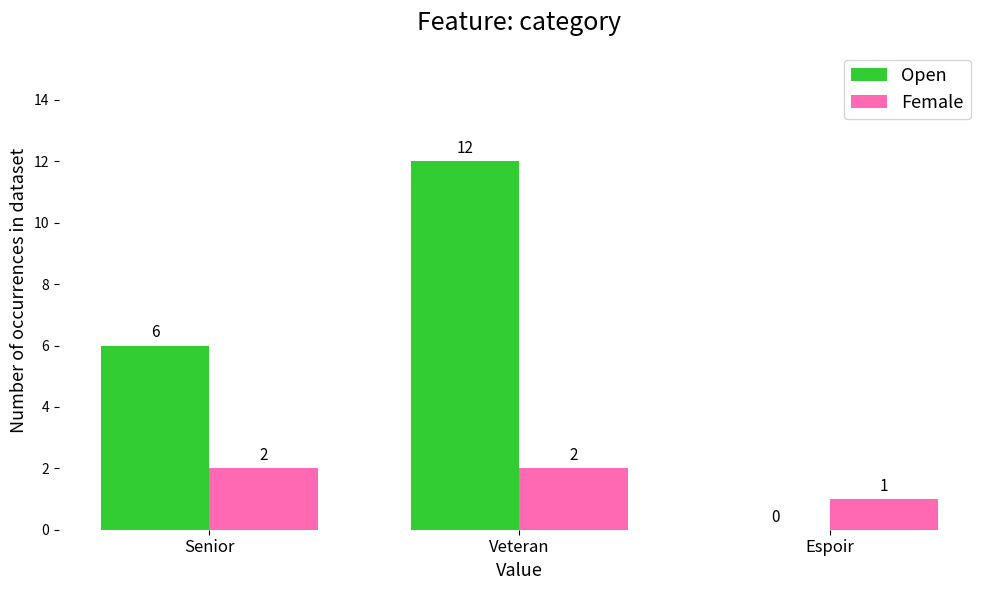

Read the Open value at Senior.

6